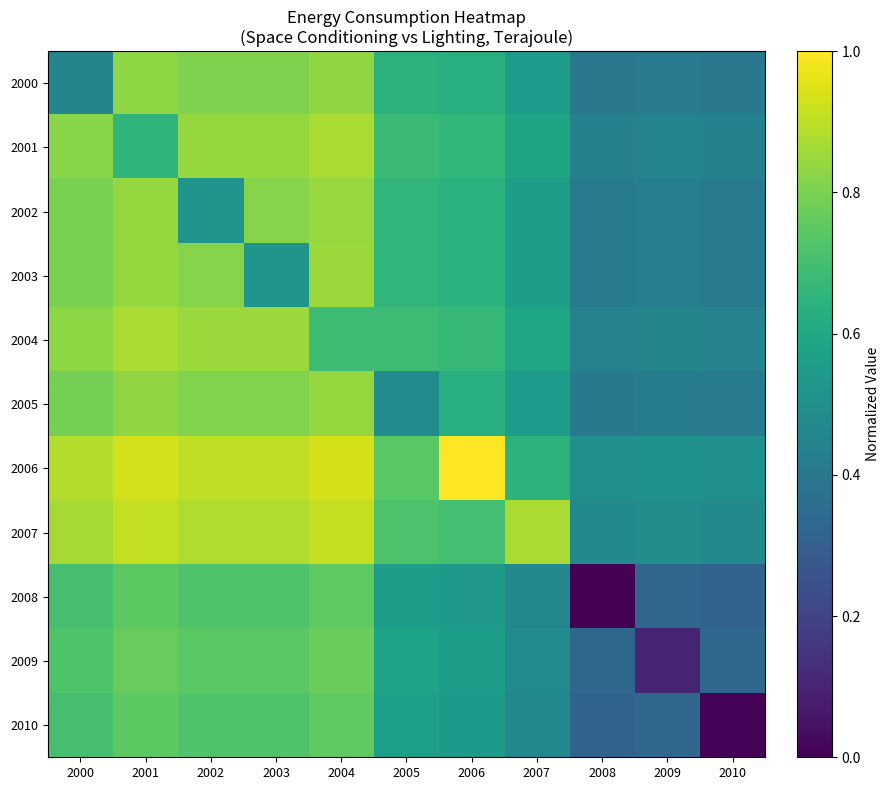

At 2007, list the series in order from largest to smallest.

2007, 2006, 2004, 2001, 2003, 2002, 2005, 2000, 2009, 2010, 2008